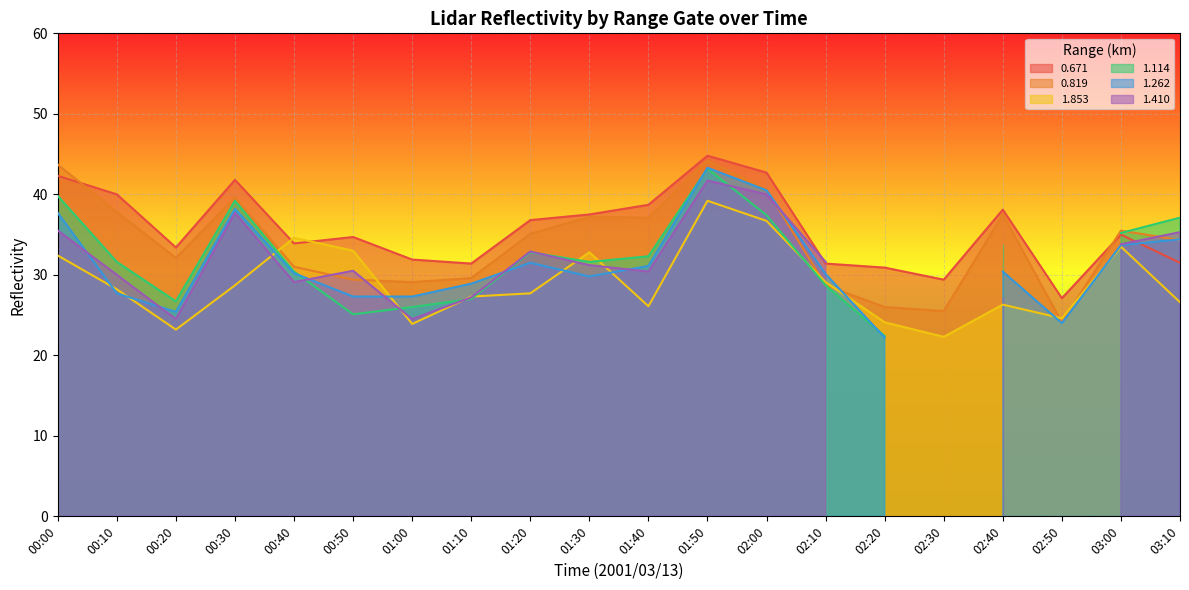

How many data points does each series have?

20